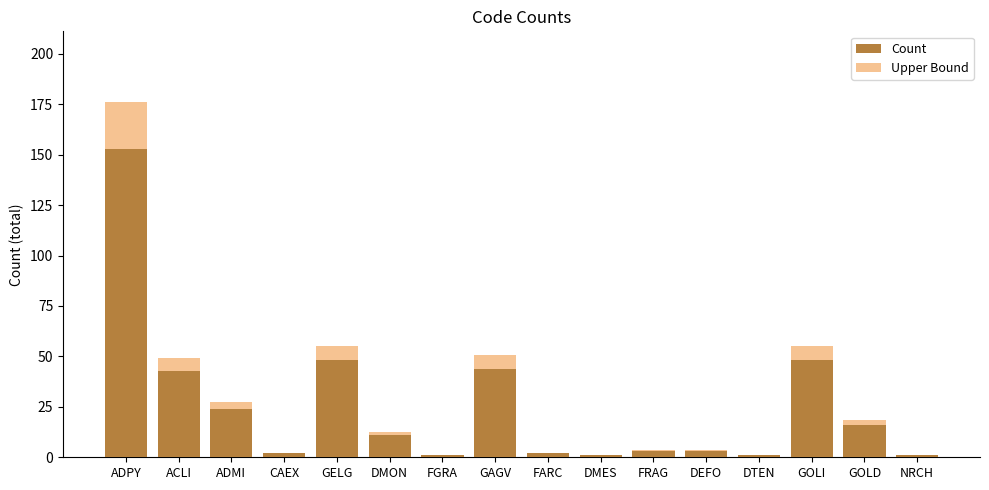

What is the average value of the Count series?

25.1